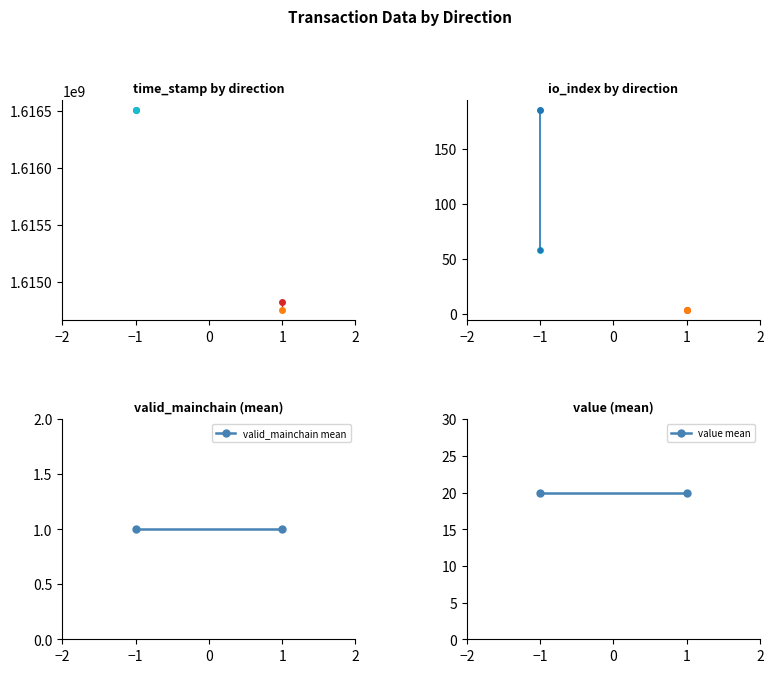

Where is io_index nearest to the value 94?

-1